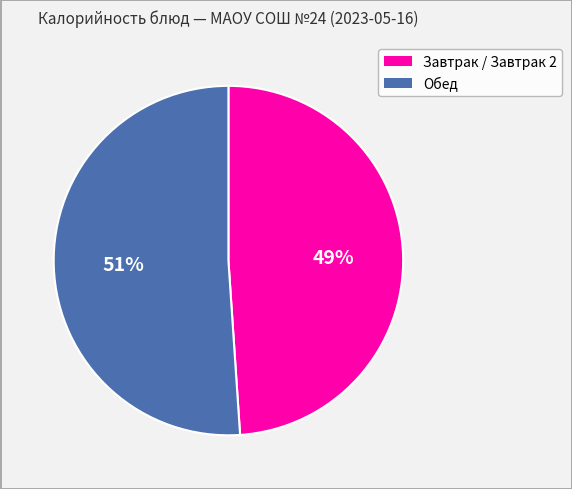

Is there any slice that represents more than half of the pie?

Yes